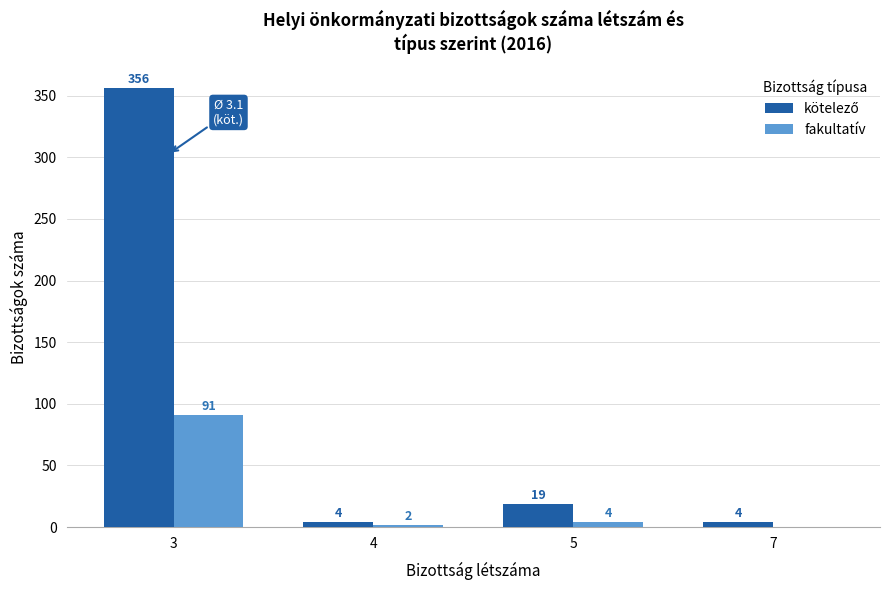

At which category is the sum across all series the highest?

3